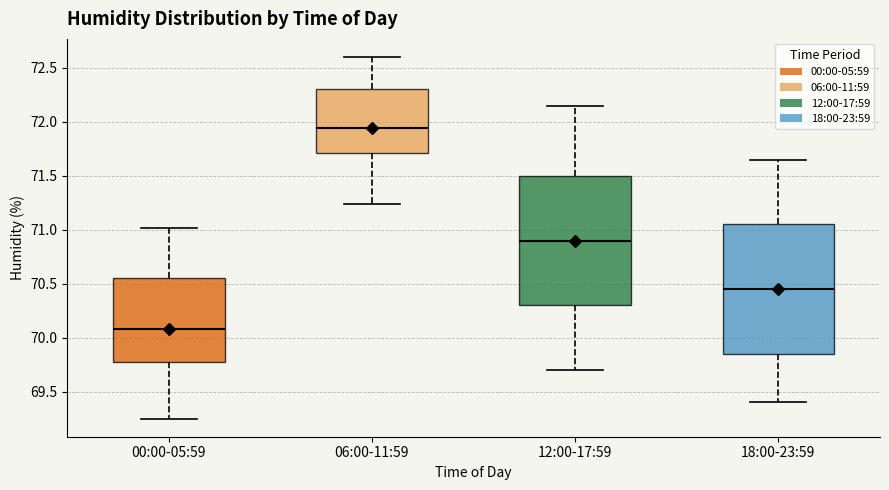

Which box's median line is the highest?

06:00-11:59